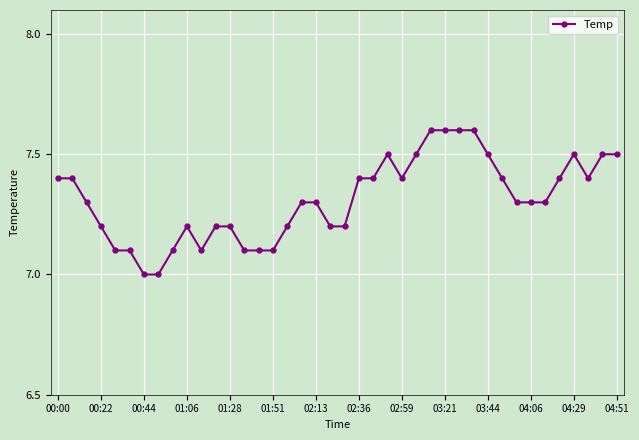

True or false: there are more than 0 points higher than both neighbors.

True